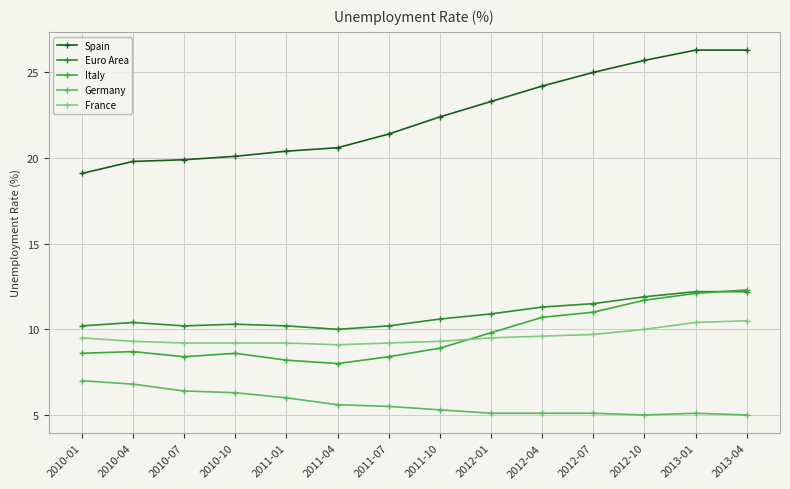

The Euro Area series shows 6.0 at 2010-07. True or false?

False